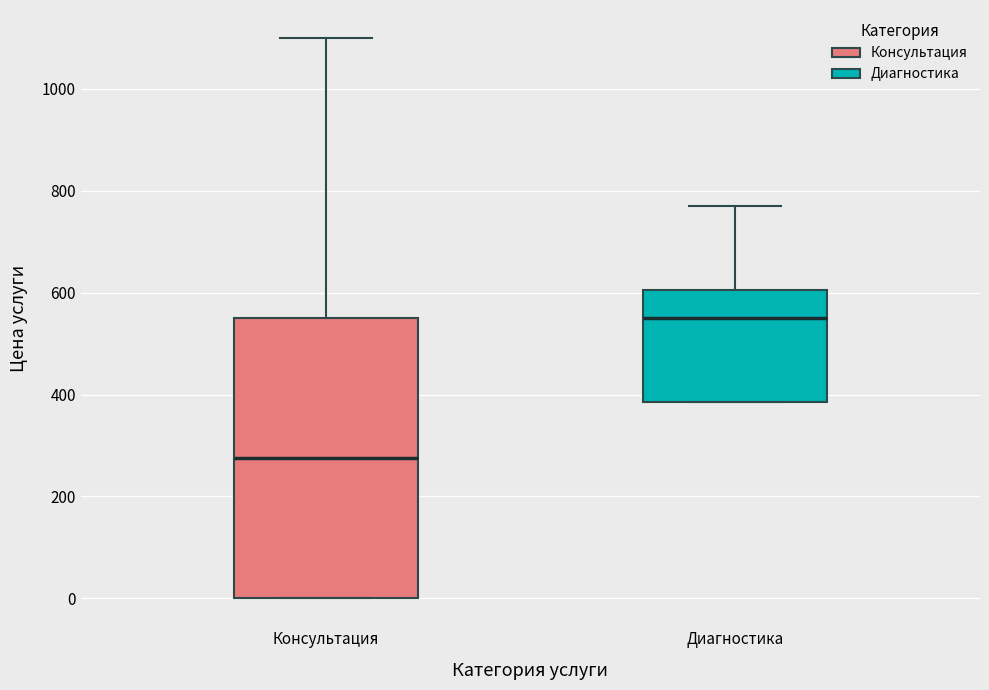

Where does the upper whisker of the box for Диагностика end on the y-axis? The values are not printed on the chart, so give them approximately, as read against the axis.

780